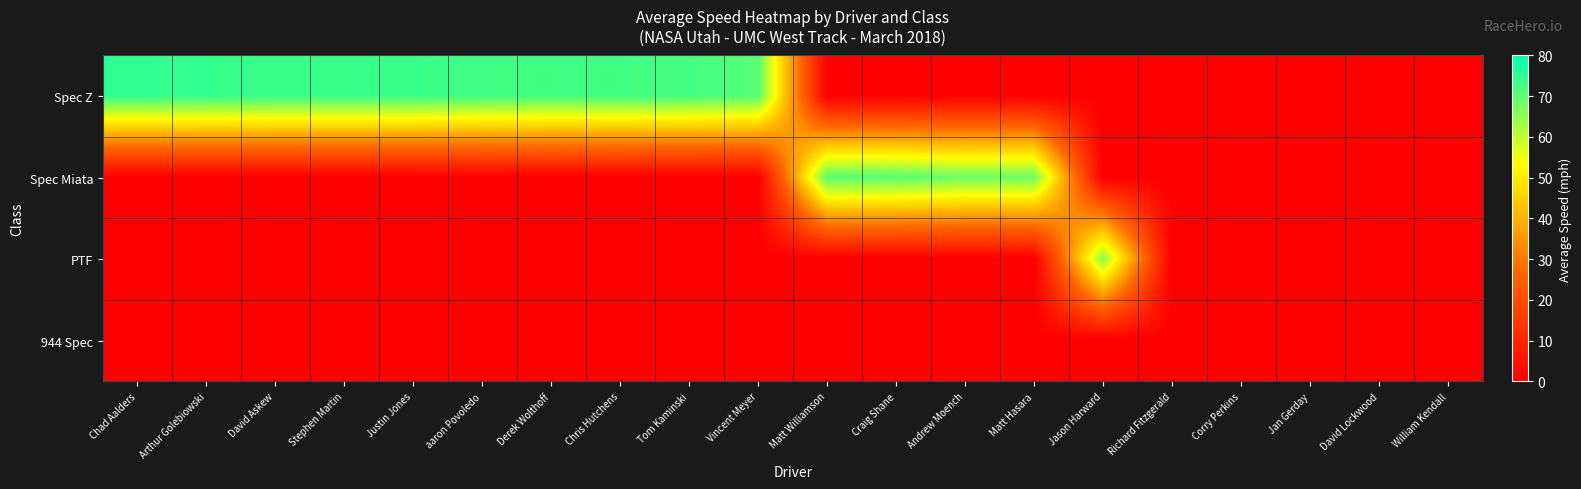

What is the total value across all series at Arthur Golebiowski?

74.4